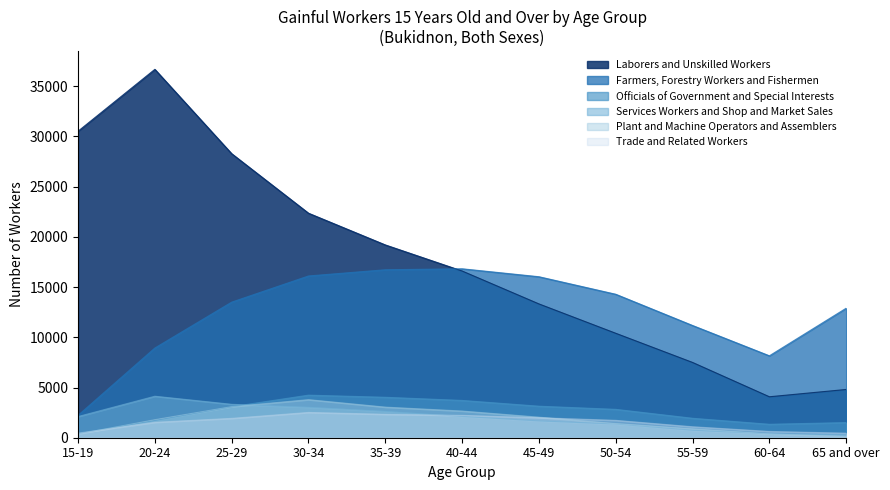

Which series has the largest range (max minus min)?

Laborers and Unskilled Workers